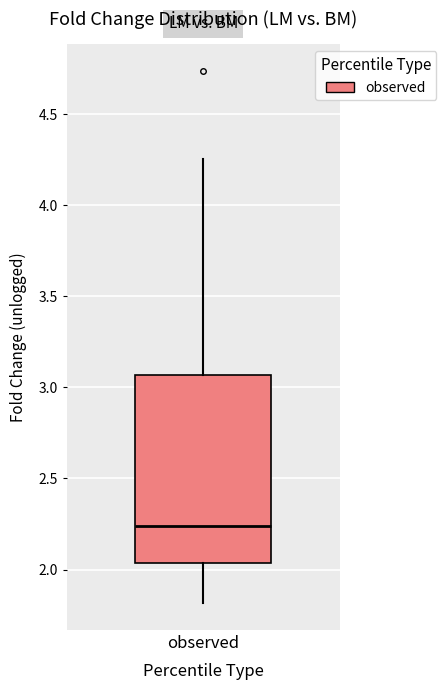

Where is the upper edge of the box for observed on the y-axis? The values are not printed on the chart, so give them approximately, as read against the axis.

3.05